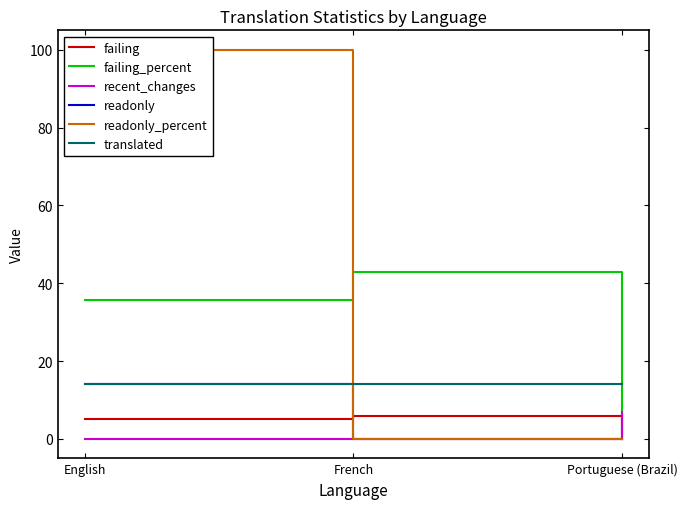

What position from the left is French?

2